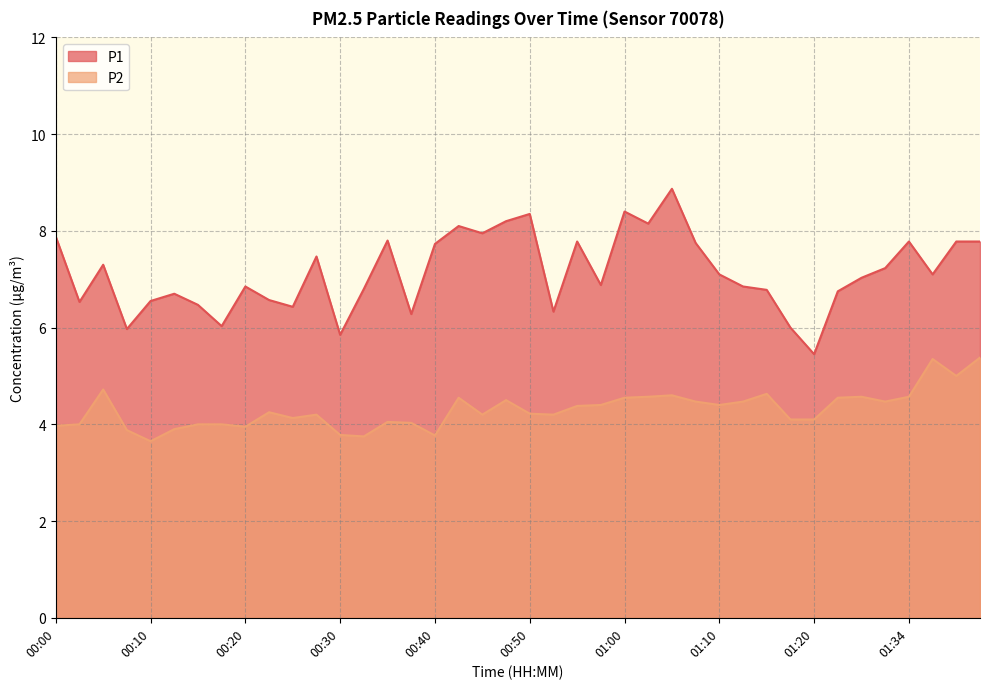

What is the average value of the P2 series?

4.3